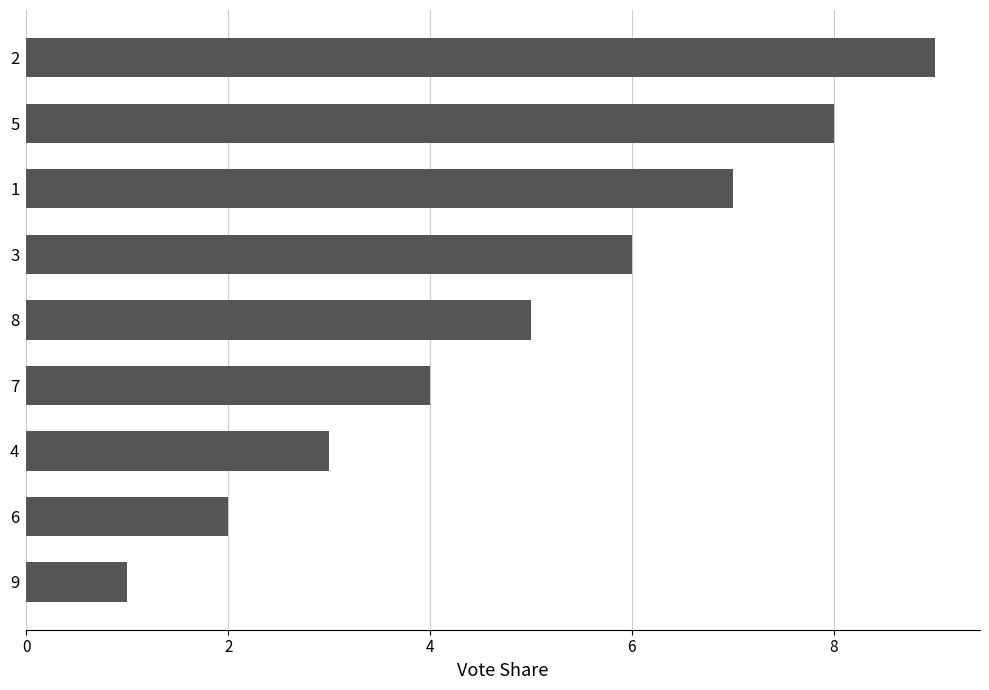

What is the sum of all values?

45